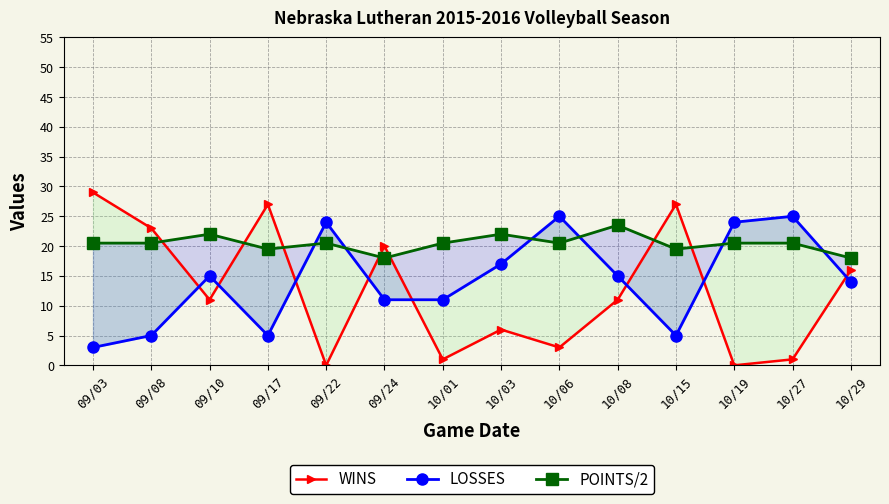

What is the average value of the WINS series?

12.5